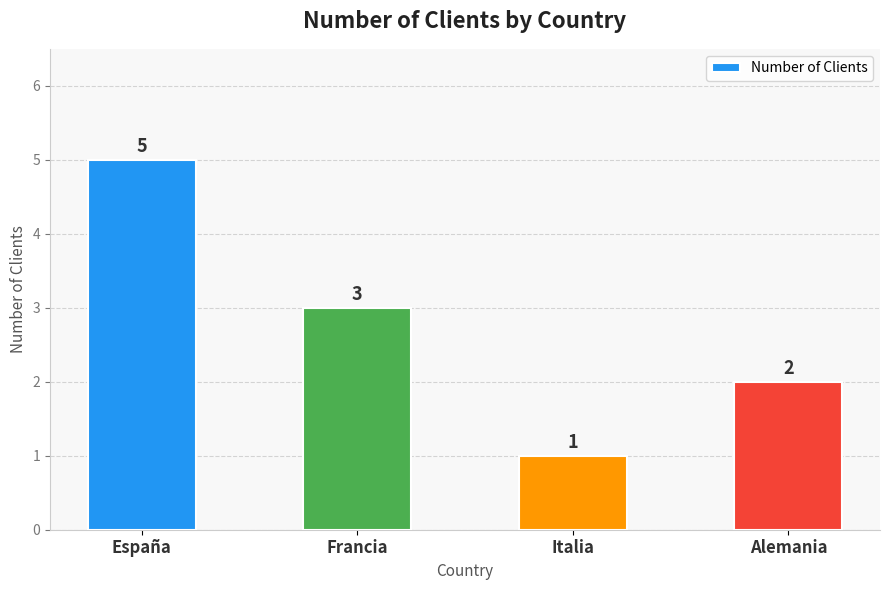

What is the difference between the values at España and Francia?

2